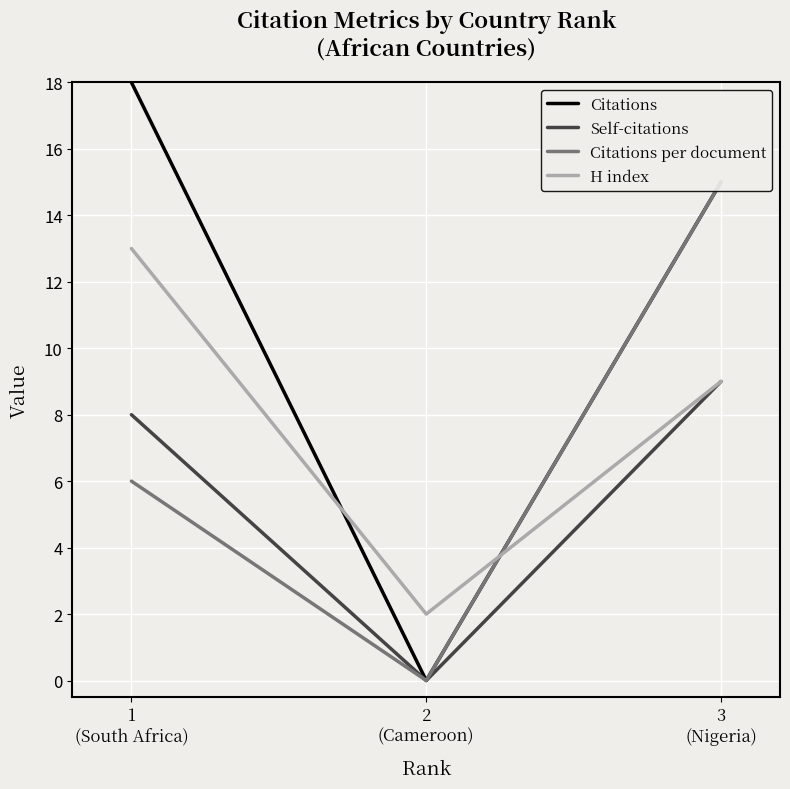

How many H index values are between 2 and 13?

3